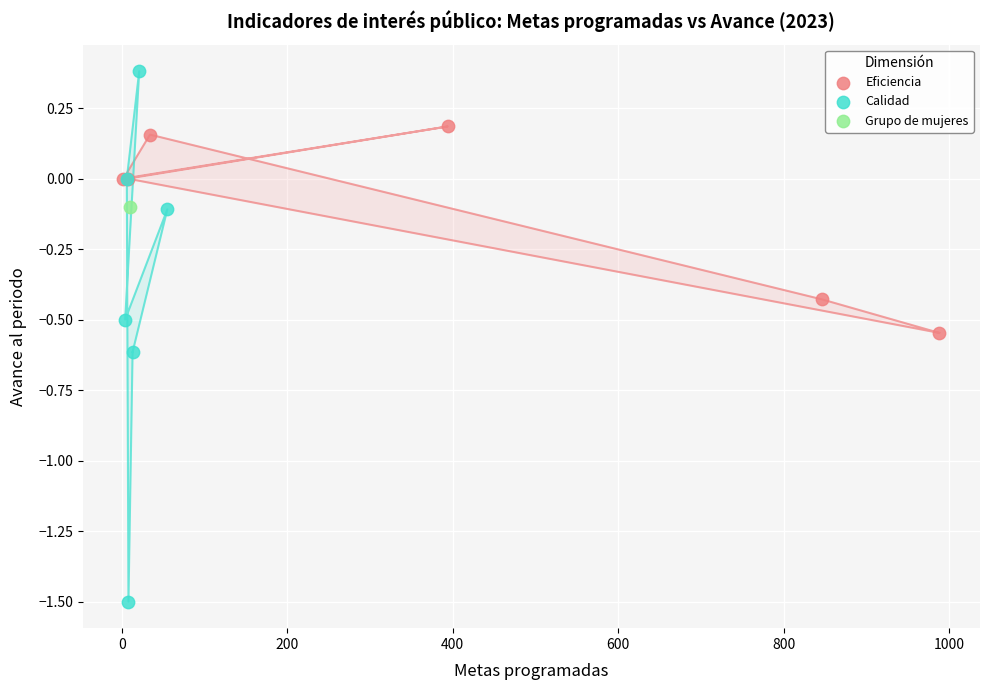

What are all the series names shown in the legend?

Eficiencia, Calidad, Grupo de mujeres